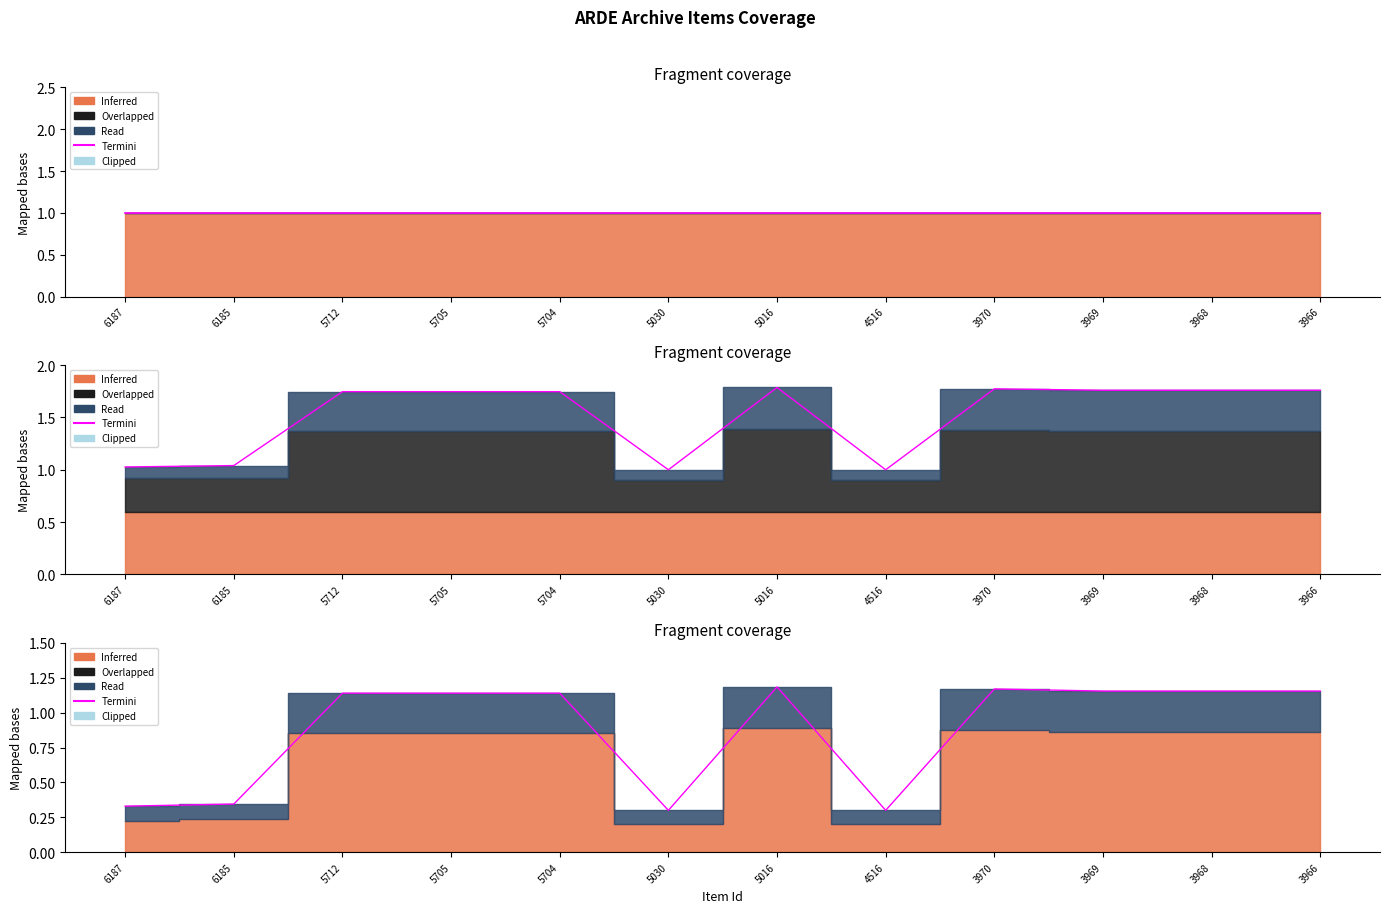

At which label does the data first exceed 1?

5712